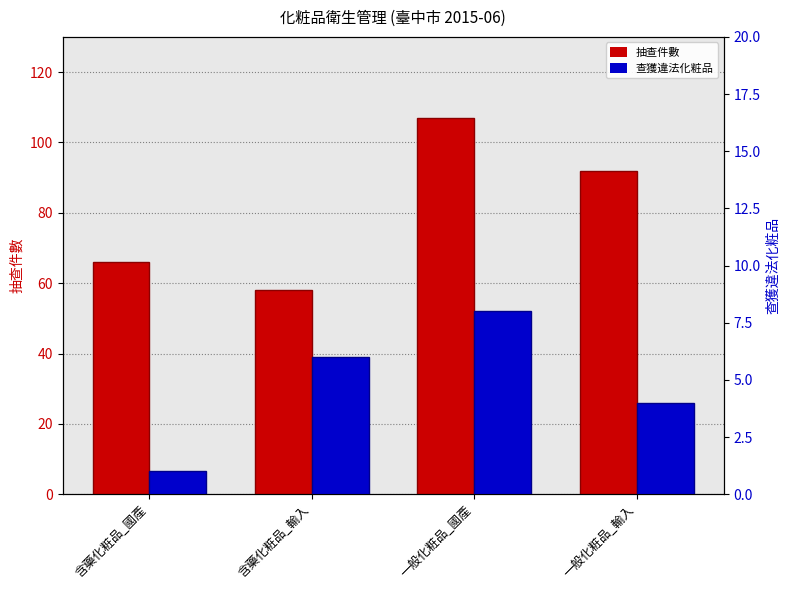

Are the bars grouped side by side (vs. stacked)?

Yes